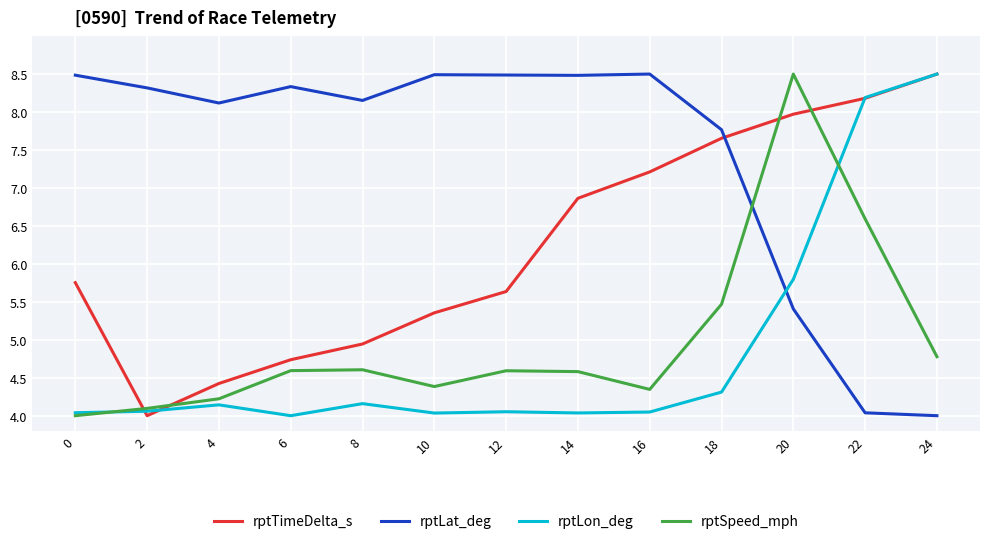

Which series has the largest total across all categories?

rptLat_deg